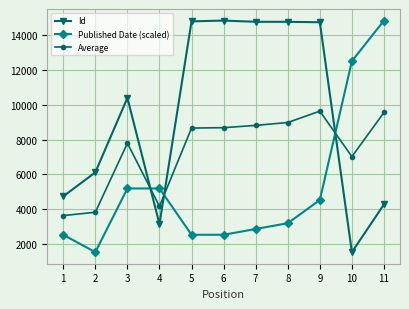

The Published Date (scaled) series shows 21221.2 at 11. True or false?

False